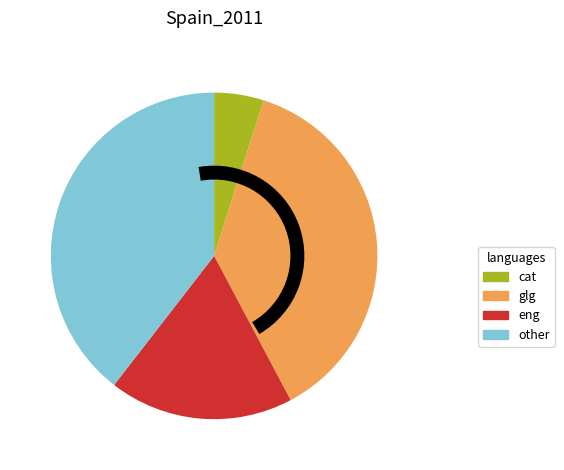

Is there a majority slice in this chart?

No